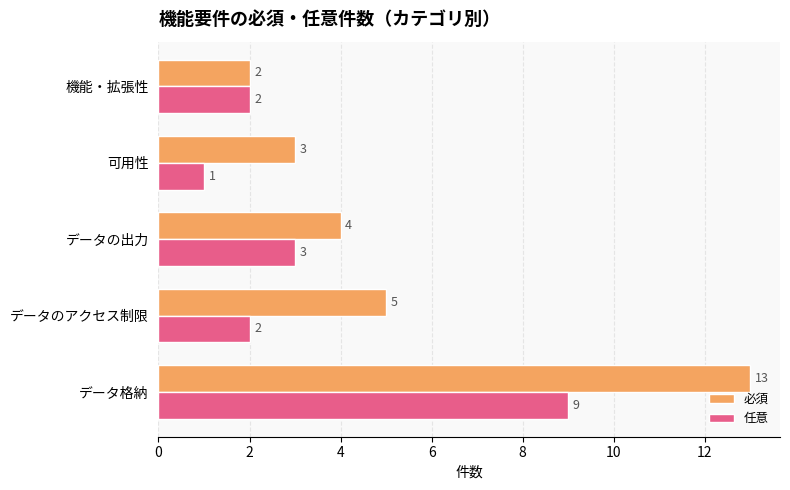

The value of 必須 at 機能・拡張性 is 2. True or false?

True